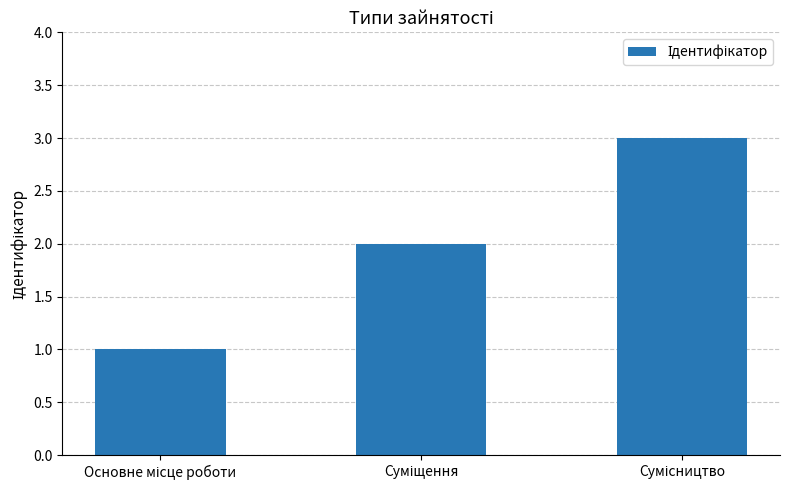

What is the maximum value shown in the chart?

3